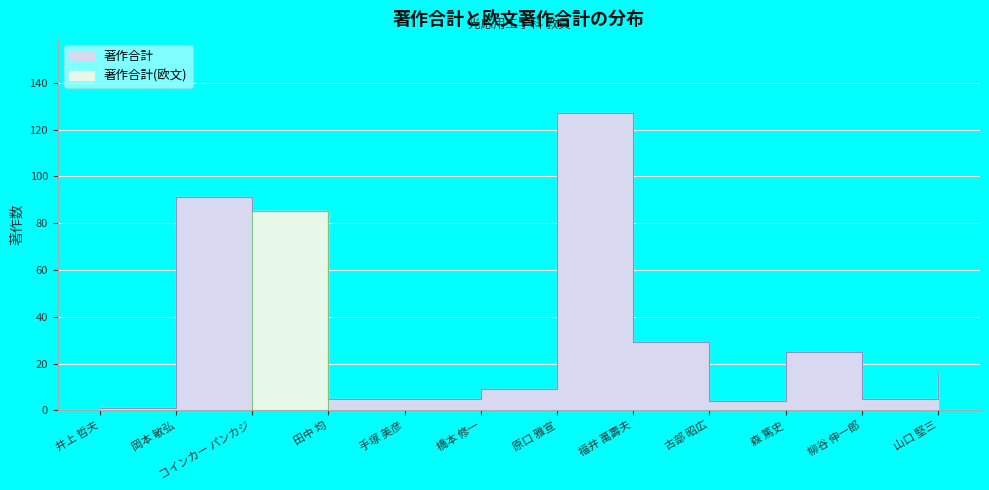

The 著作合計 series shows 22 at 山口 堅三. True or false?

False